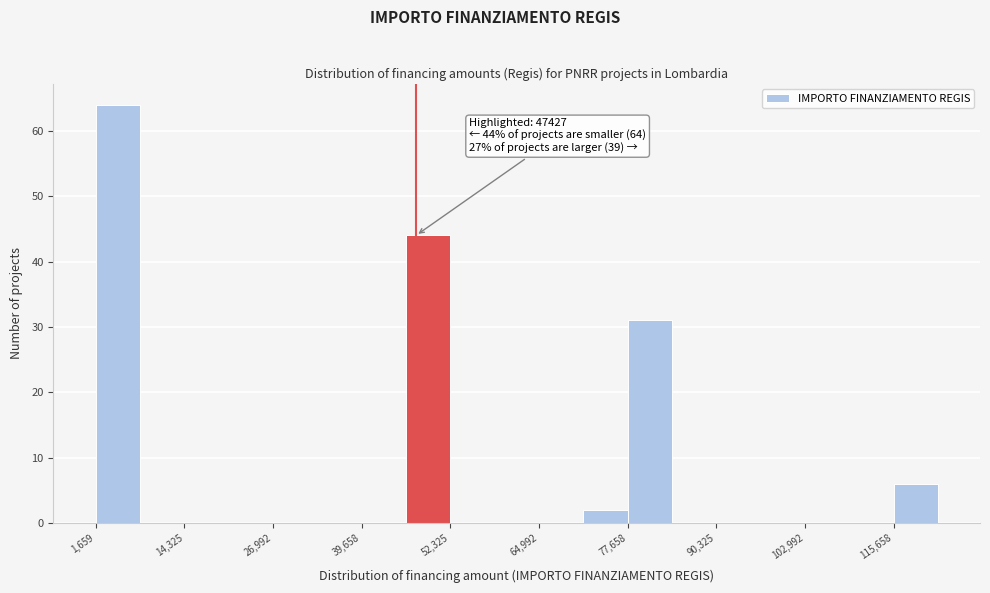

Read against the x-axis, roughly where is the centre of the tallest bar?

4000